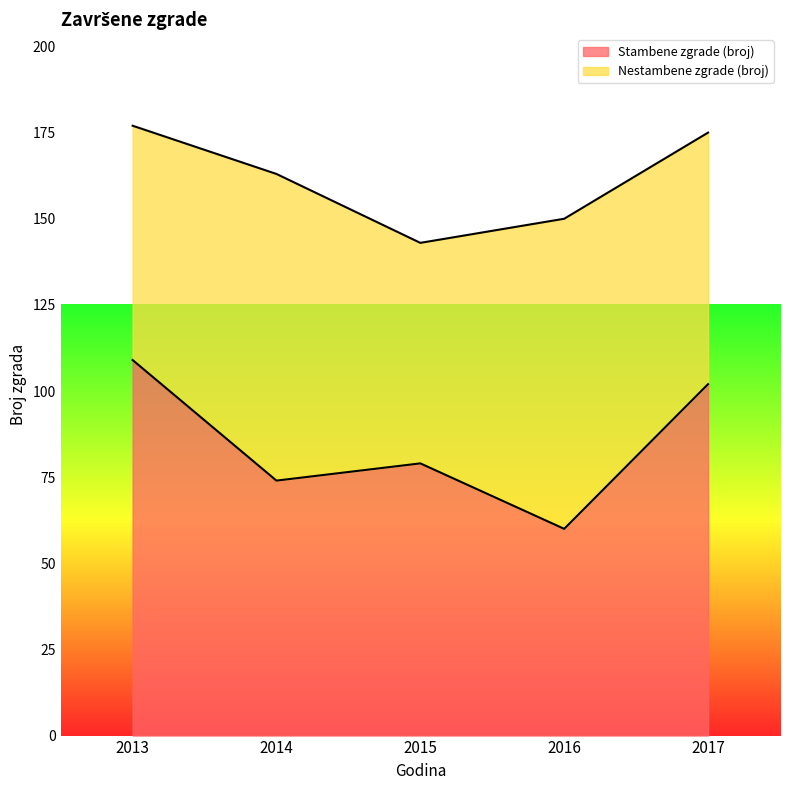

Reading right to left, transcribe the values for Stambene zgrade (broj).

102	60	79	74	109